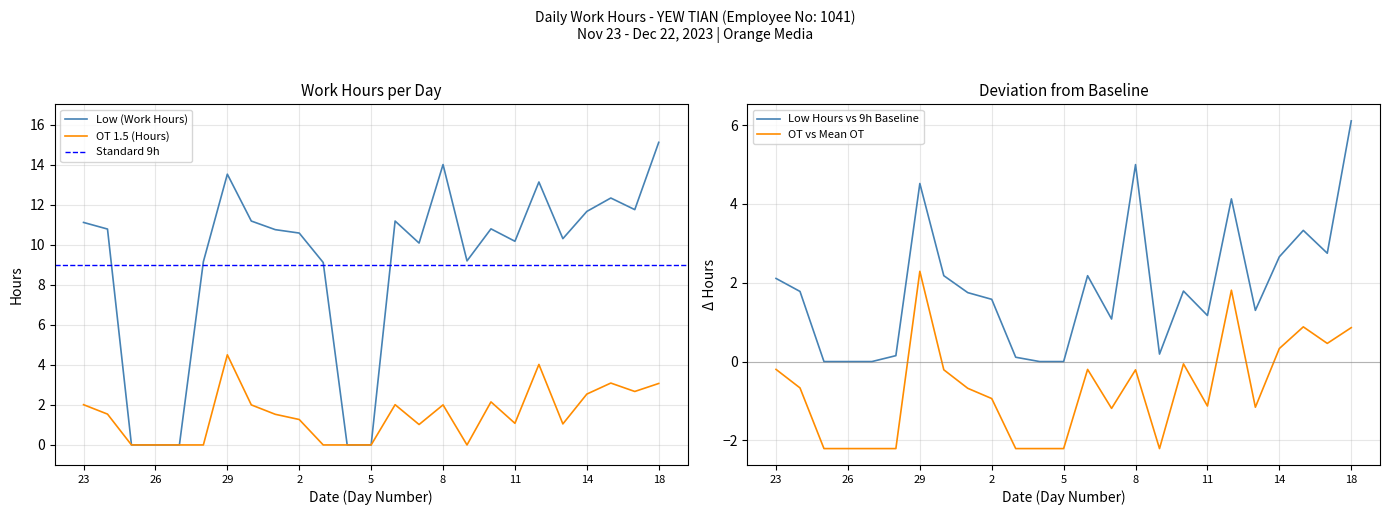

What is the label of the 24th point from the right?

24